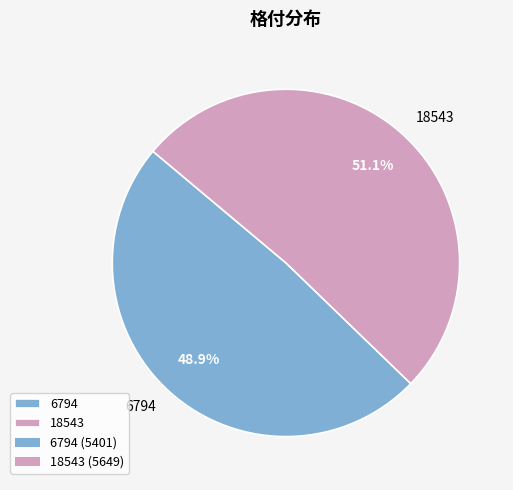

Rank the categories by value from highest to lowest.

18543, 6794